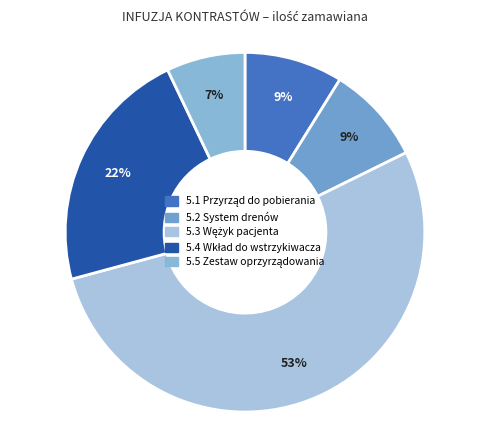

Does any single category account for the majority?

Yes